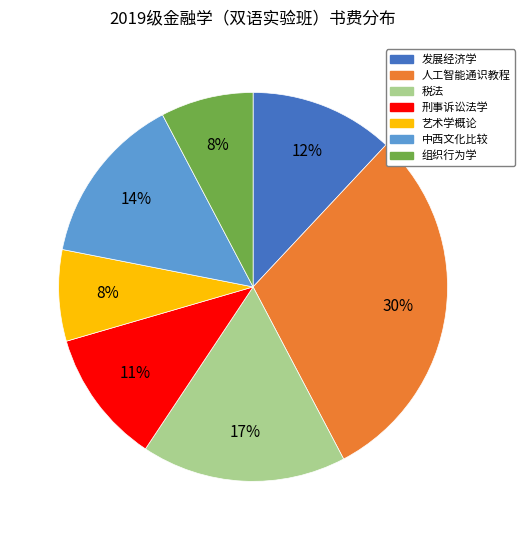

Which slice is the largest?

人工智能通识教程